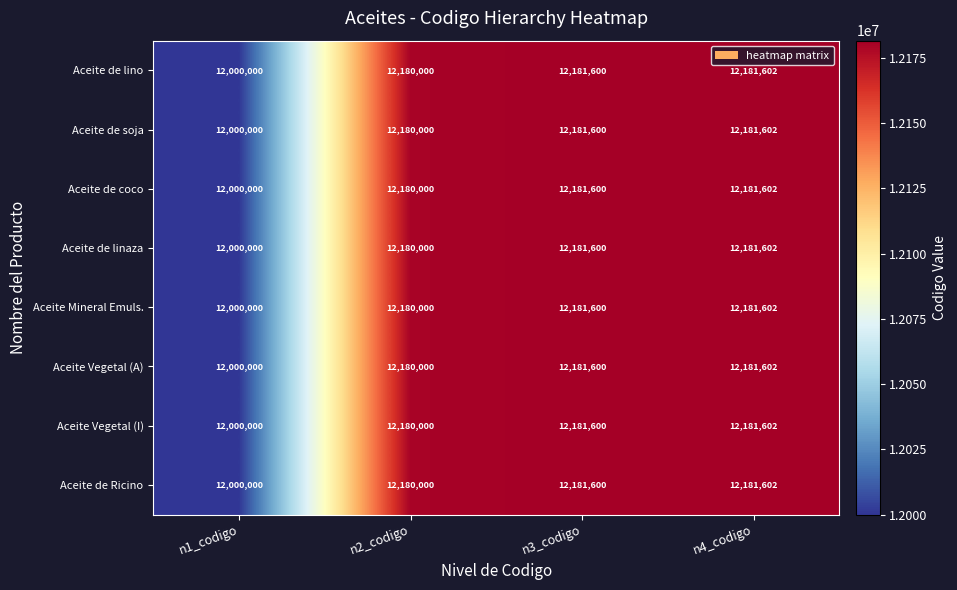

At which label does Aceite de soja reach its minimum?

n1_codigo